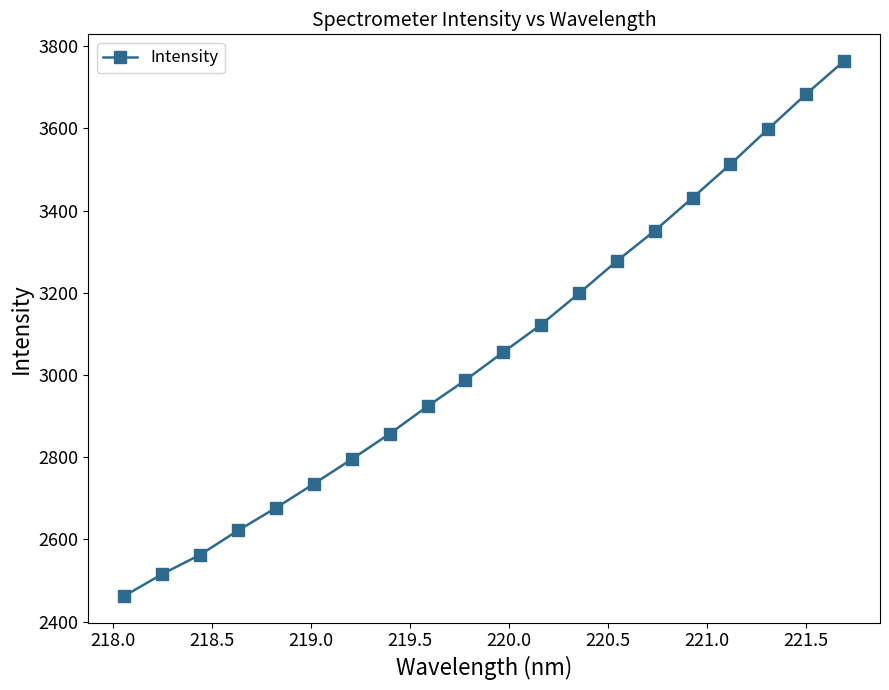

What is the greatest value displayed?

3763.5